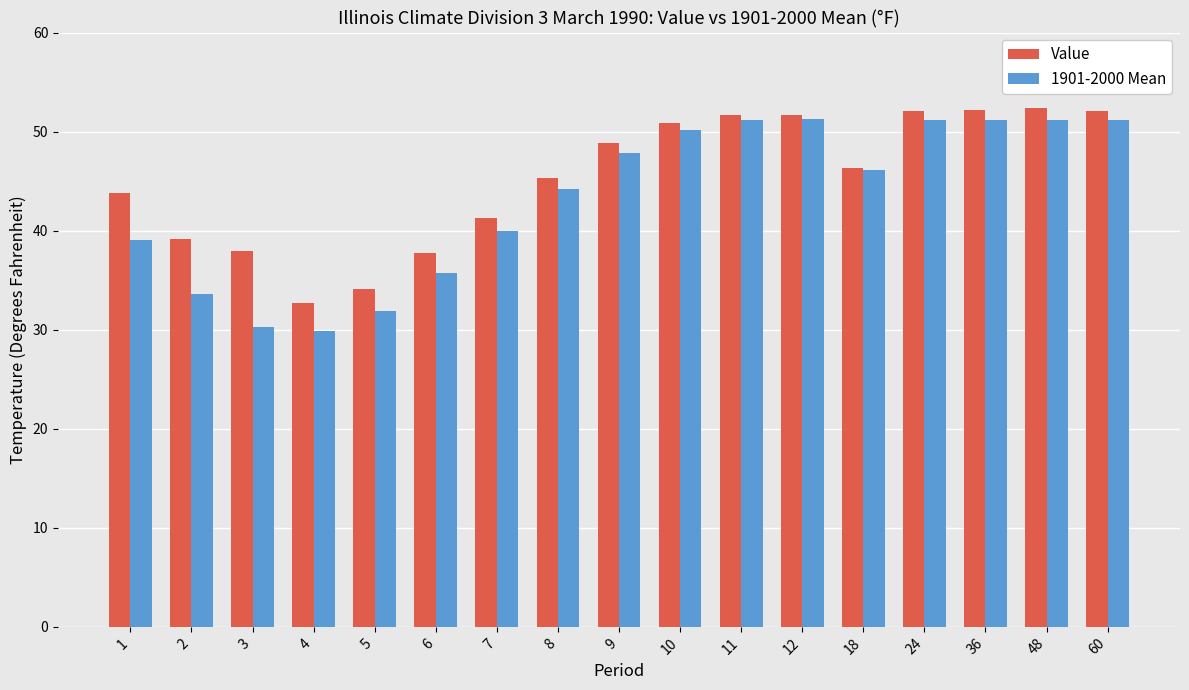

Is it true that 1901-2000 Mean equals 35.7 at 6?

True